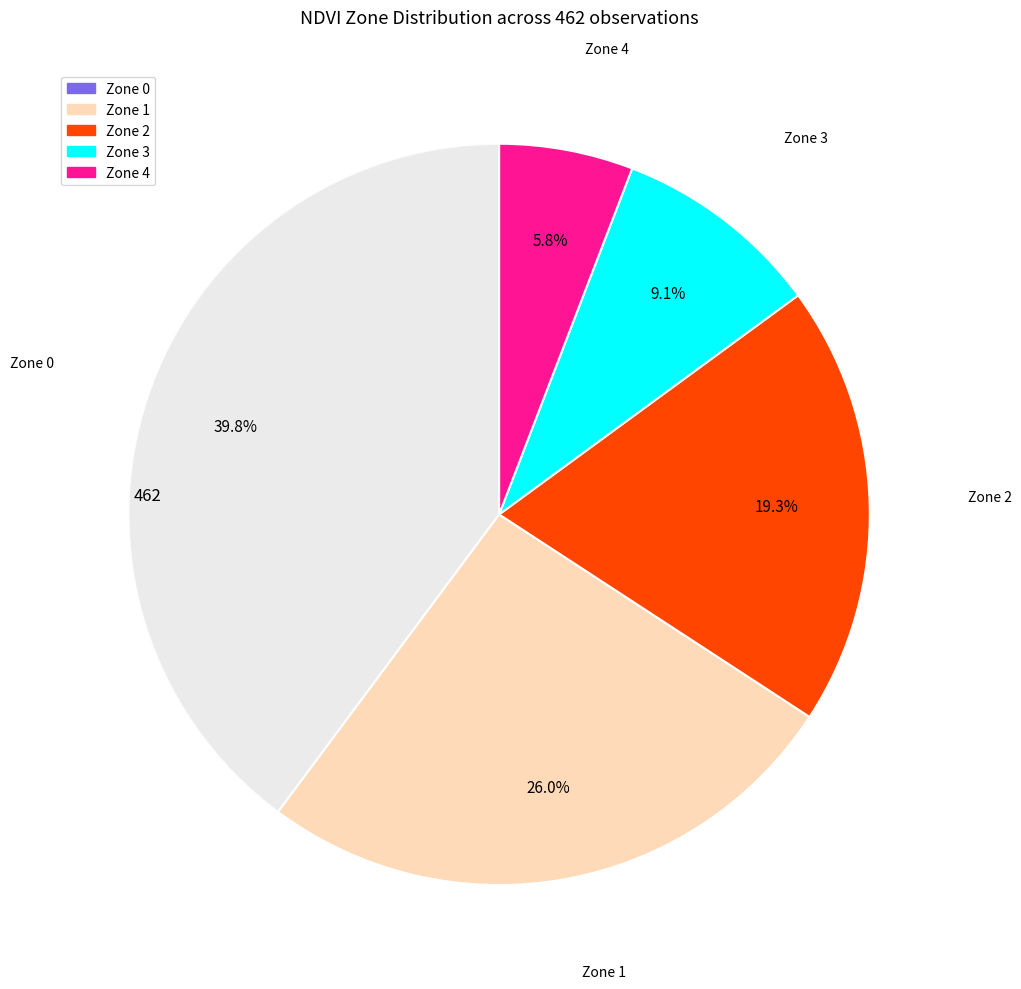

Between Zone 0 and Zone 2, which is larger?

Zone 0